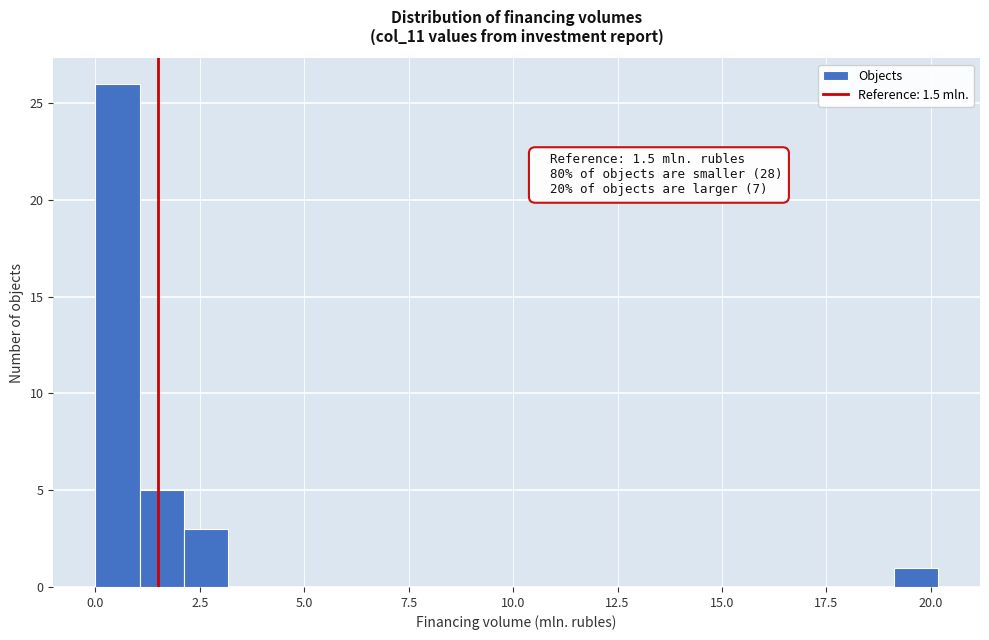

Around what value on the x-axis is the tallest bar? Give the approximate position of its centre, as read against the axis.

0.5